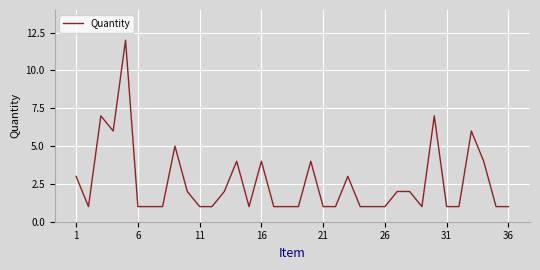

What is the maximum value shown in the chart?

12